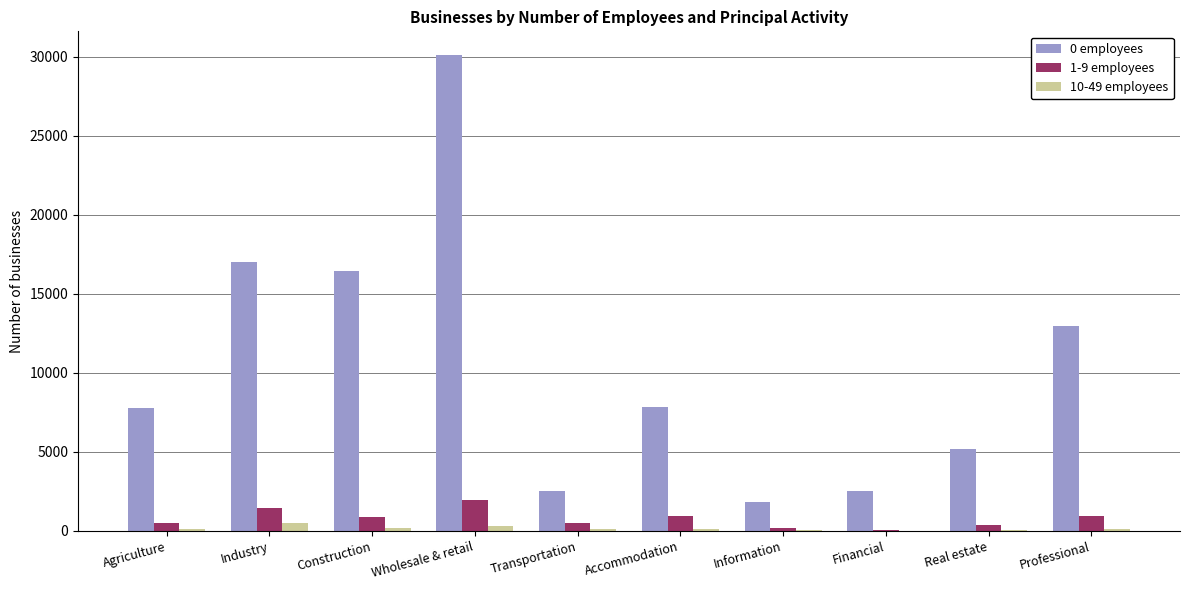

True or false: 0 employees has a value of 16976 at Industry.

True